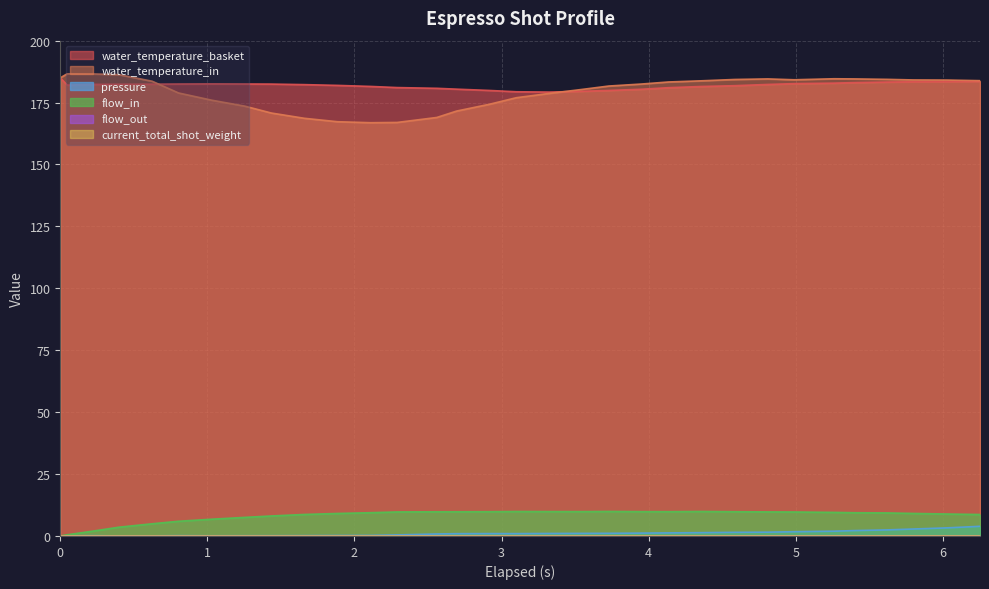

What is the label of the 28th point from the left?

5.394